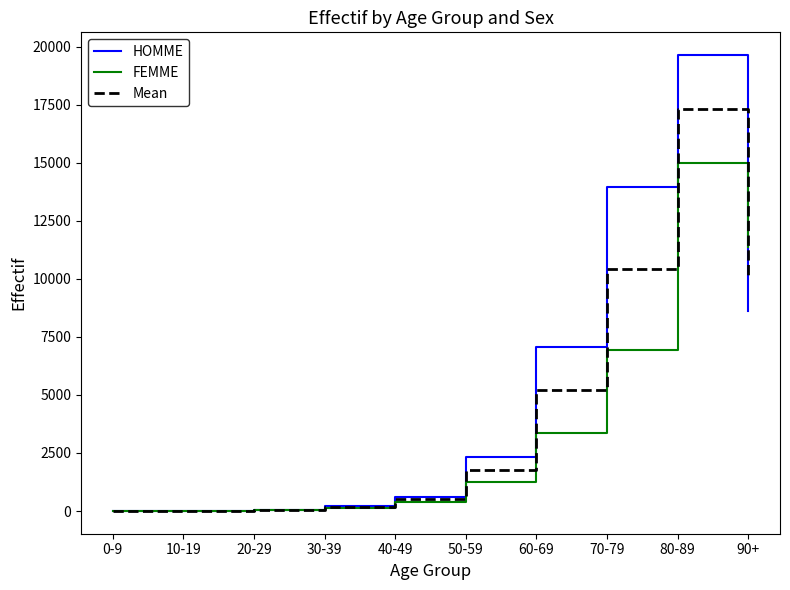

What is the lowest value of the HOMME series?

7.0